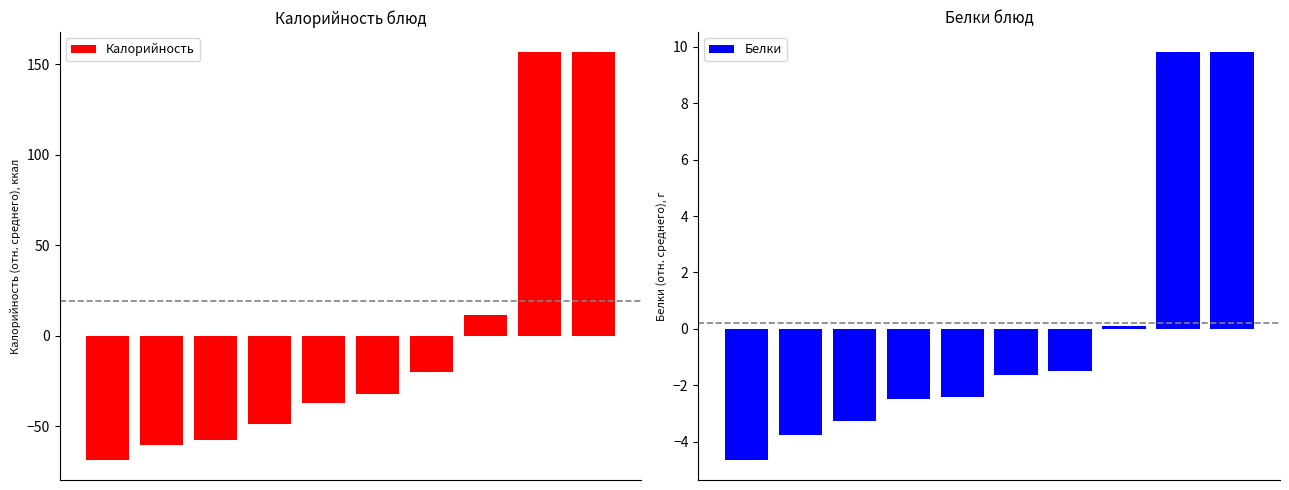

What is the total value across all series at 5?

-33.7